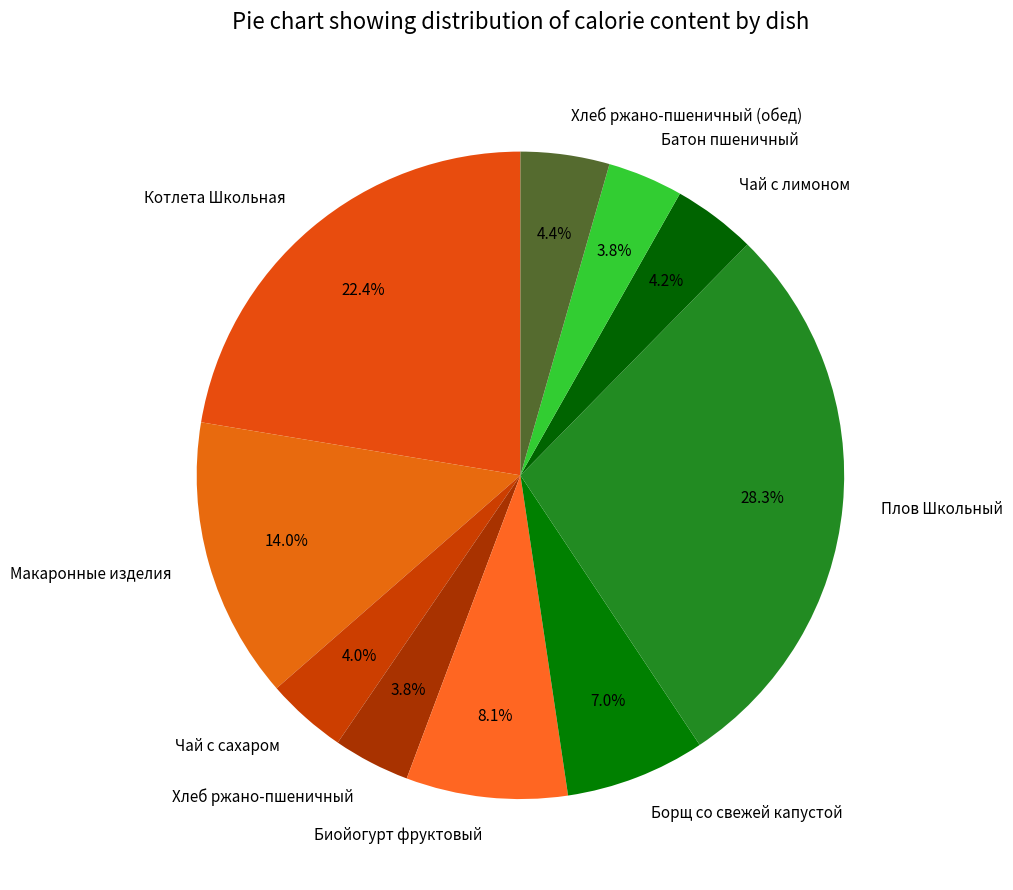

What portion of the pie excludes Чай с лимоном?

95.8%